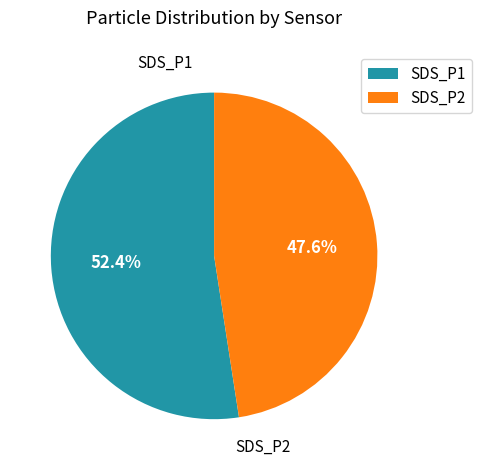

Rank the categories by value from highest to lowest.

SDS_P1, SDS_P2